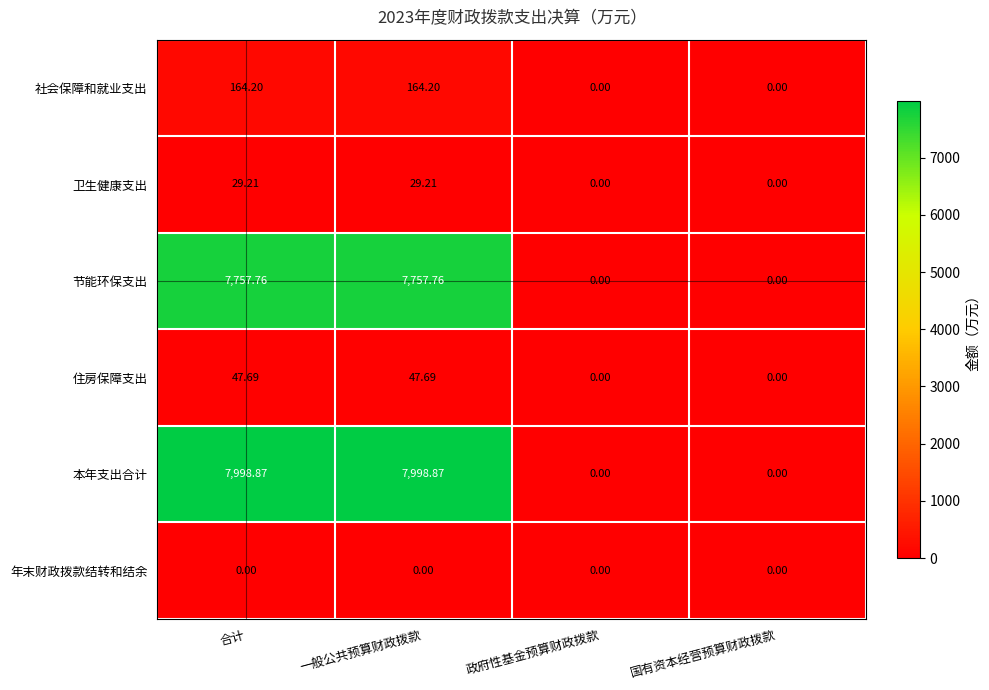

Which series has the widest spread of values?

本年支出合计